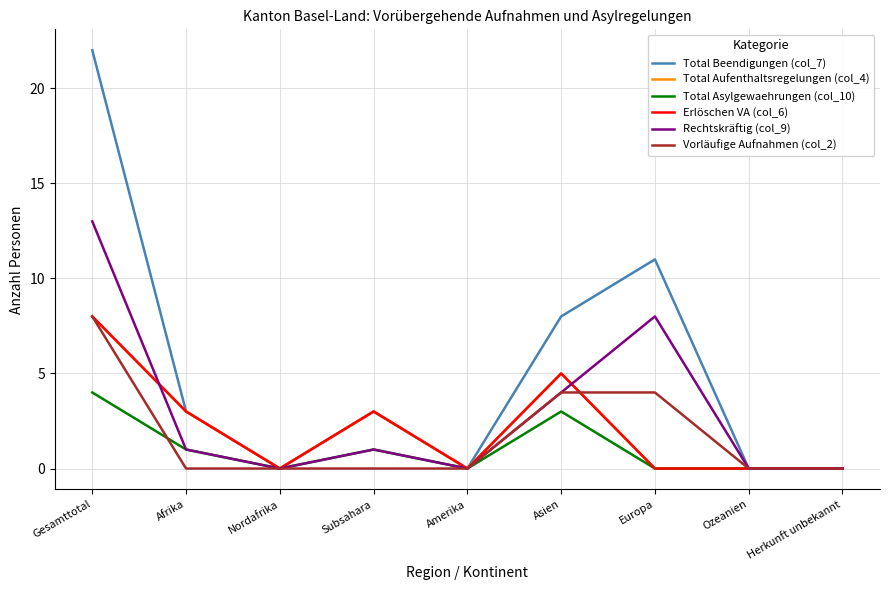

At Herkunft unbekannt, list the series in order from smallest to largest.

Total Beendigungen (col_7), Total Aufenthaltsregelungen (col_4), Total Asylgewaehrungen (col_10), Erlöschen VA (col_6), Rechtskräftig (col_9), Vorläufige Aufnahmen (col_2)